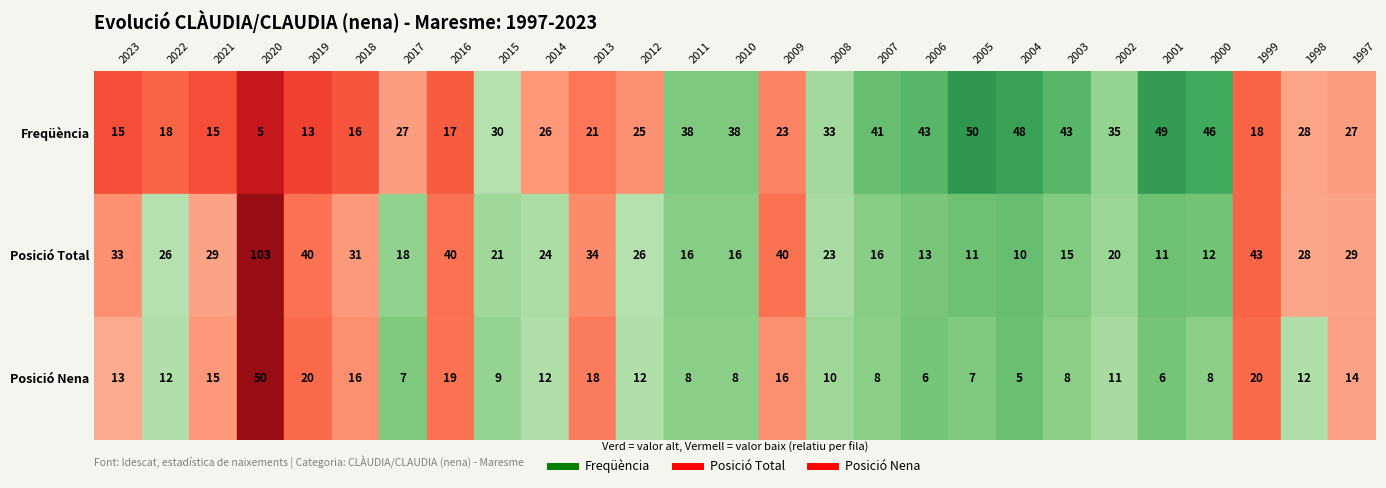

List the series in order of their peak value, highest first.

Posició Total, Freqüència, Posició Nena